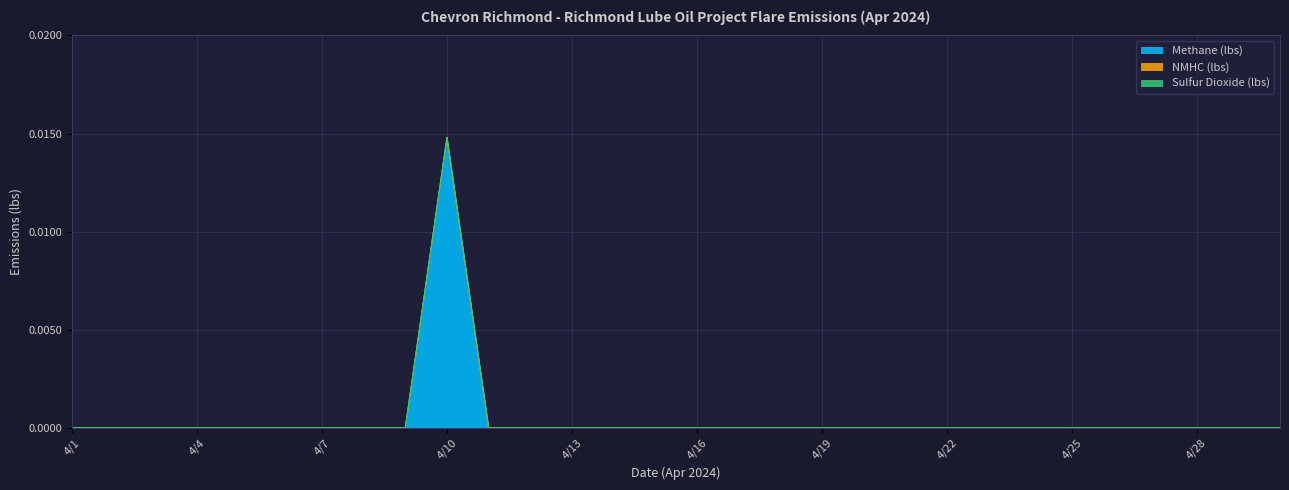

True or false: Methane (lbs) and Sulfur Dioxide (lbs) intersect in this chart.

False